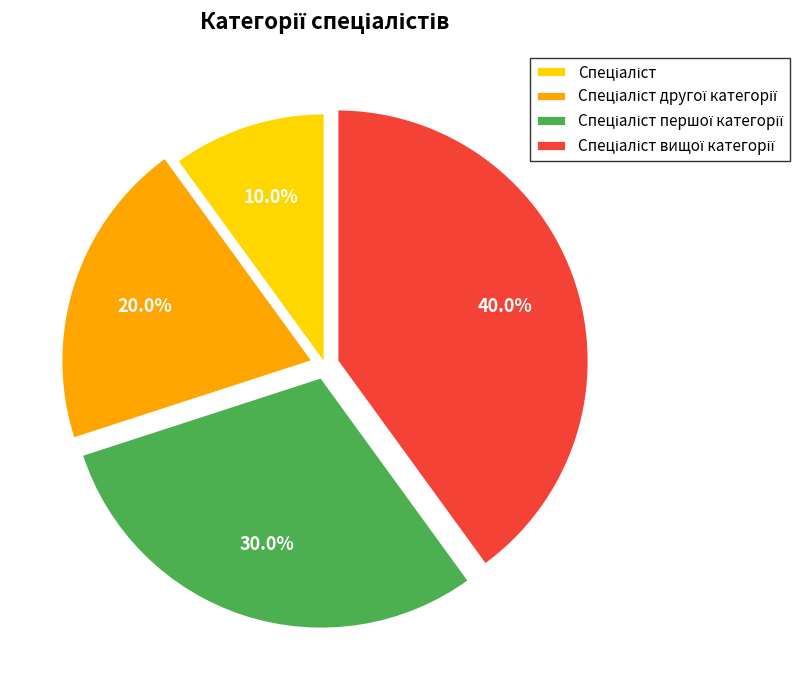

Does any single category account for the majority?

No